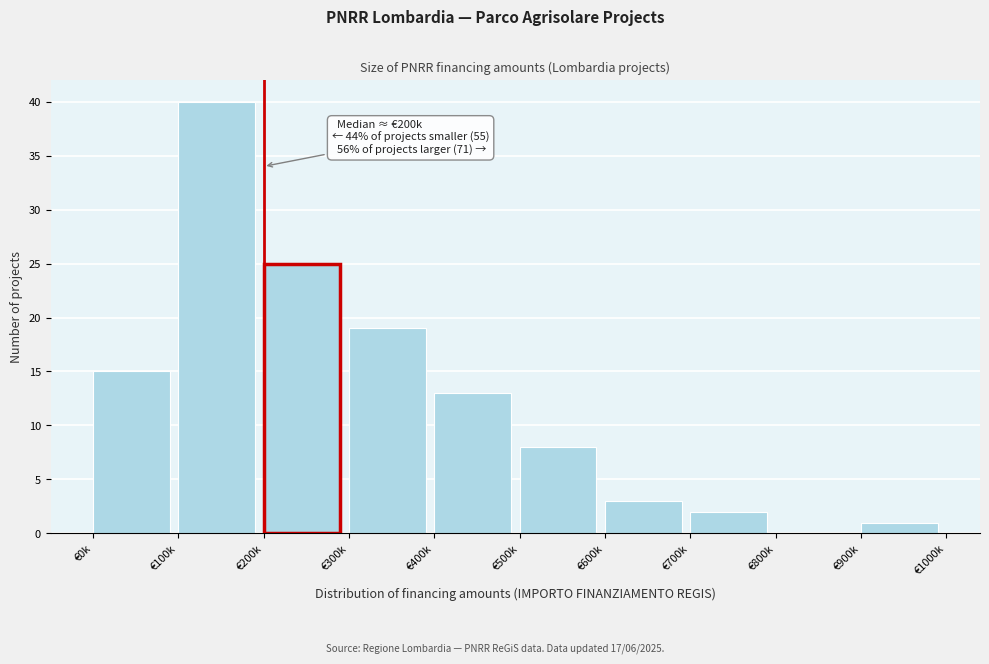

Reading left to right, list all the values displayed in this chart.

€0k=15	€100k=40	€200k=25	€300k=19	€400k=13	€500k=8	€600k=3	€700k=2	€800k=0	€900k=1